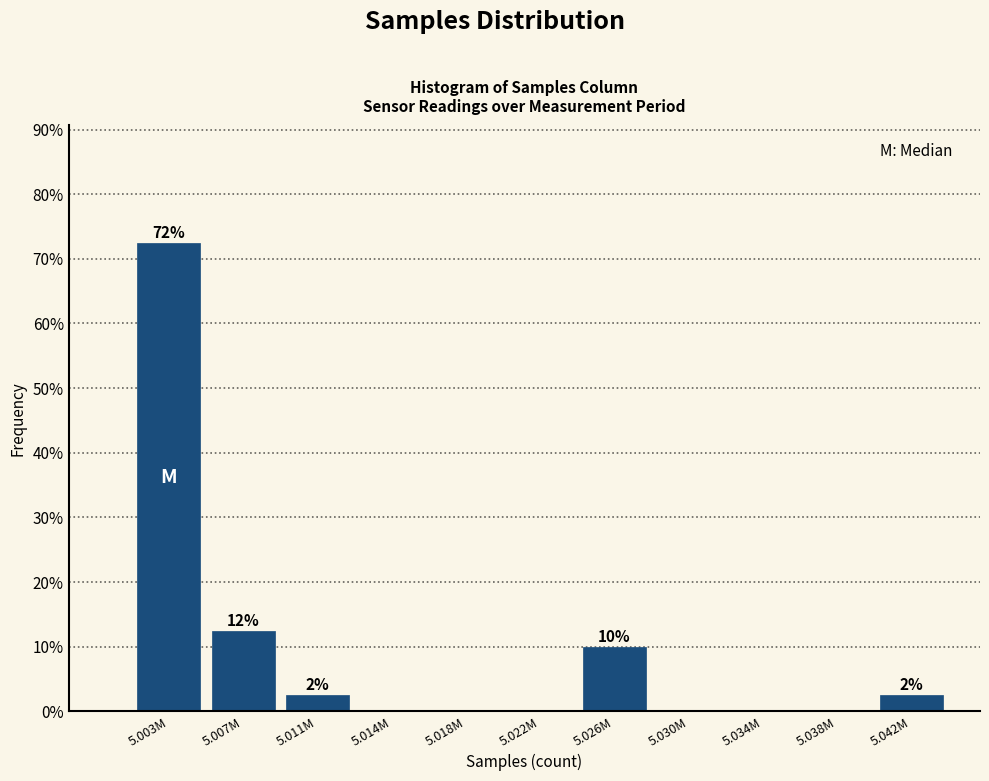

Reading left to right, list all the values displayed in this chart.

5.003M=72.5	5.007M=12.5	5.011M=2.5	5.014M=0.0	5.018M=0.0	5.022M=0.0	5.026M=10.0	5.030M=0.0	5.034M=0.0	5.038M=0.0	5.042M=2.5